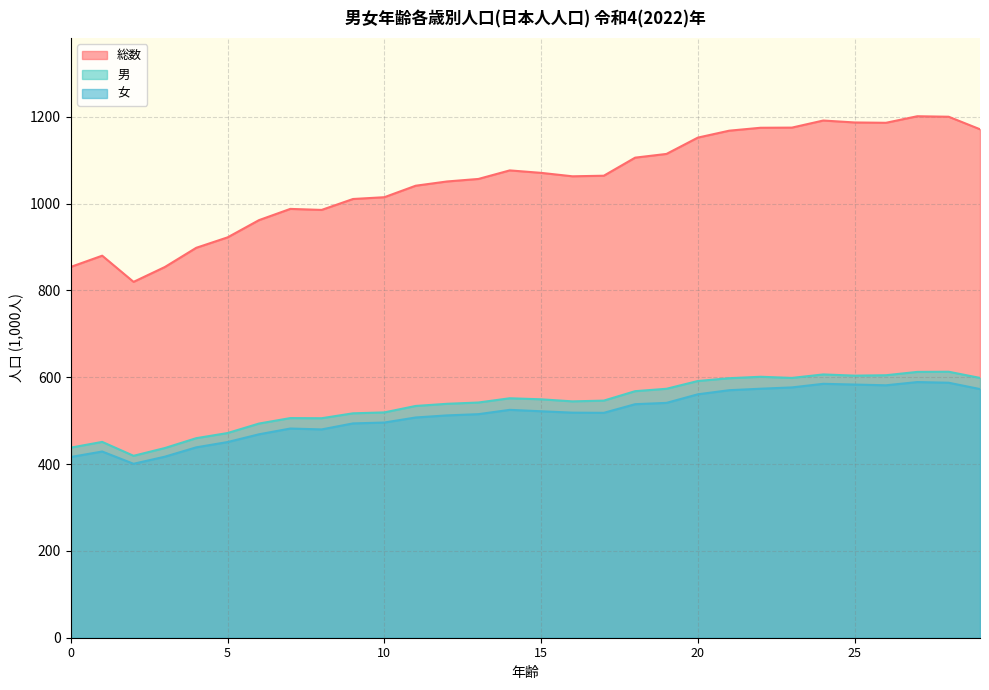

At 22, list the series in order from smallest to largest.

女, 男, 総数